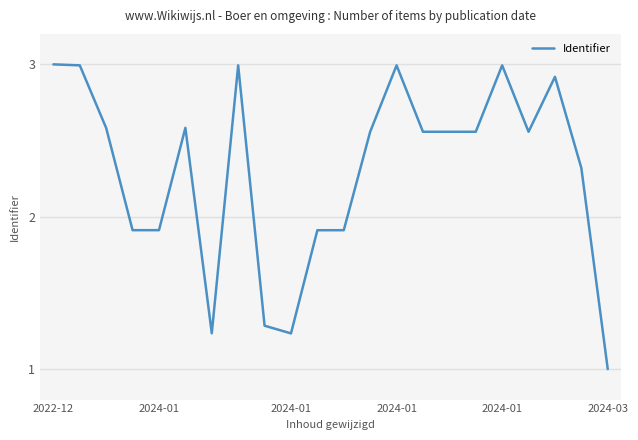

What is the maximum value shown in the chart?

3.0